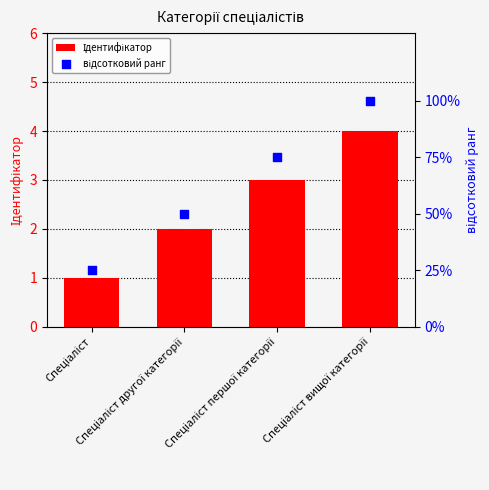

Which series contains the lowest Y value?

Ідентифікатор